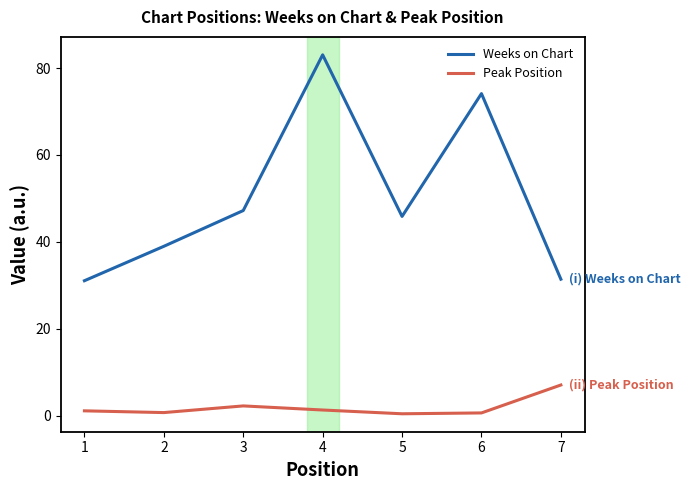

Rank the series by their maximum value, from lowest to highest.

Peak Position, Weeks on Chart